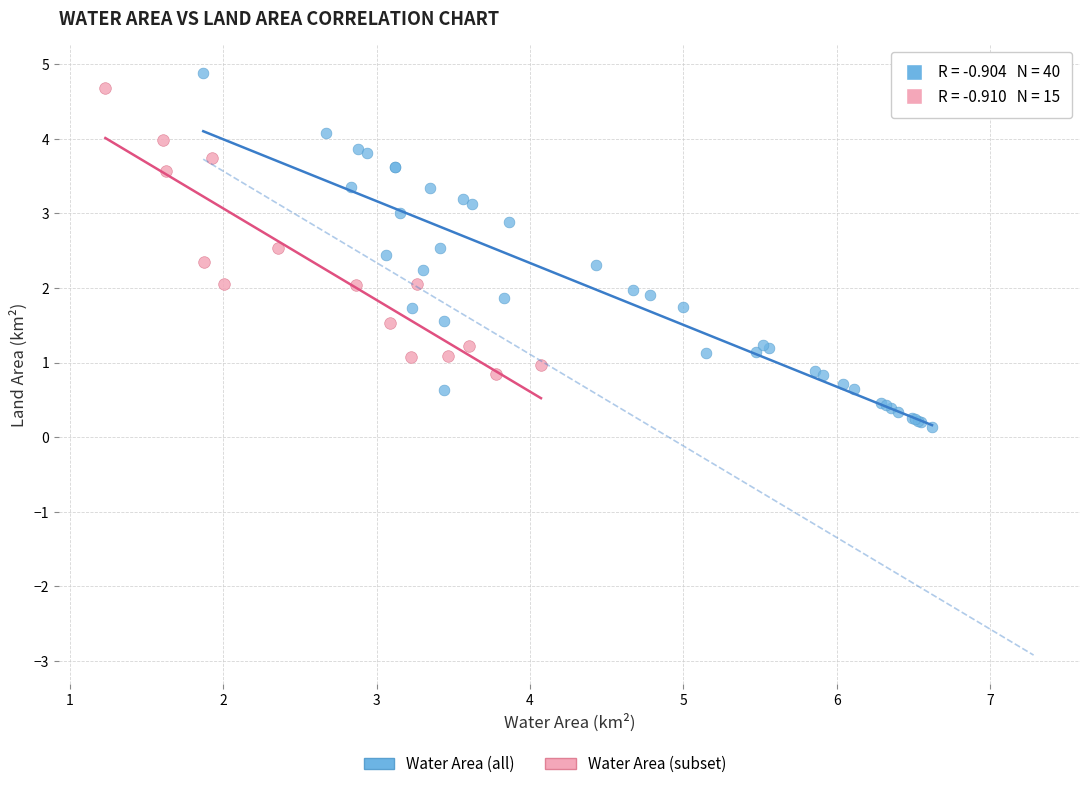

Which series has the largest Y range (max minus min)?

Water Area (all)